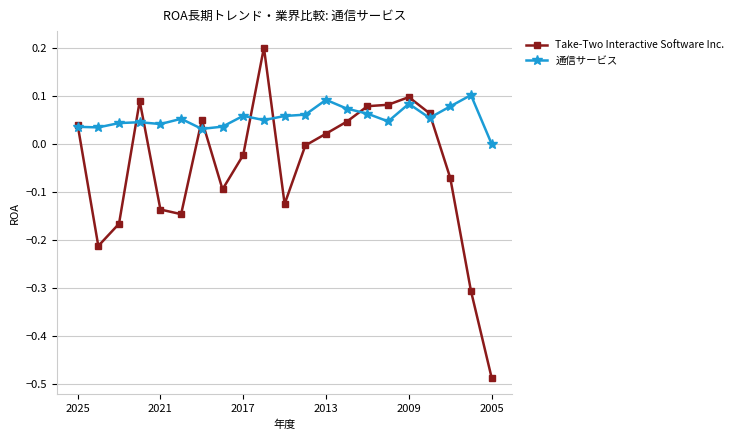

Rank the series by their average value, from lowest to highest.

Take-Two Interactive Software Inc., 通信サービス